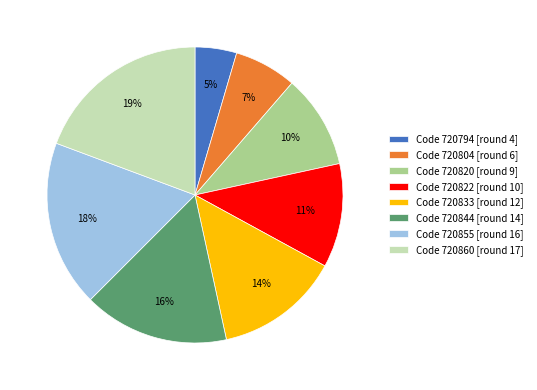

Count the number of slices in the pie.

8